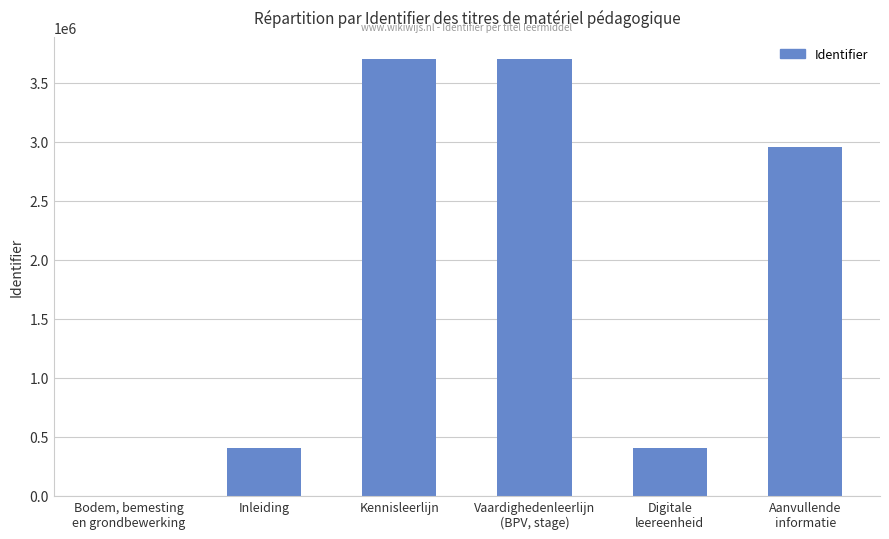

What is the change in value from Kennisleerlijn to Aanvullende
informatie?

-743103